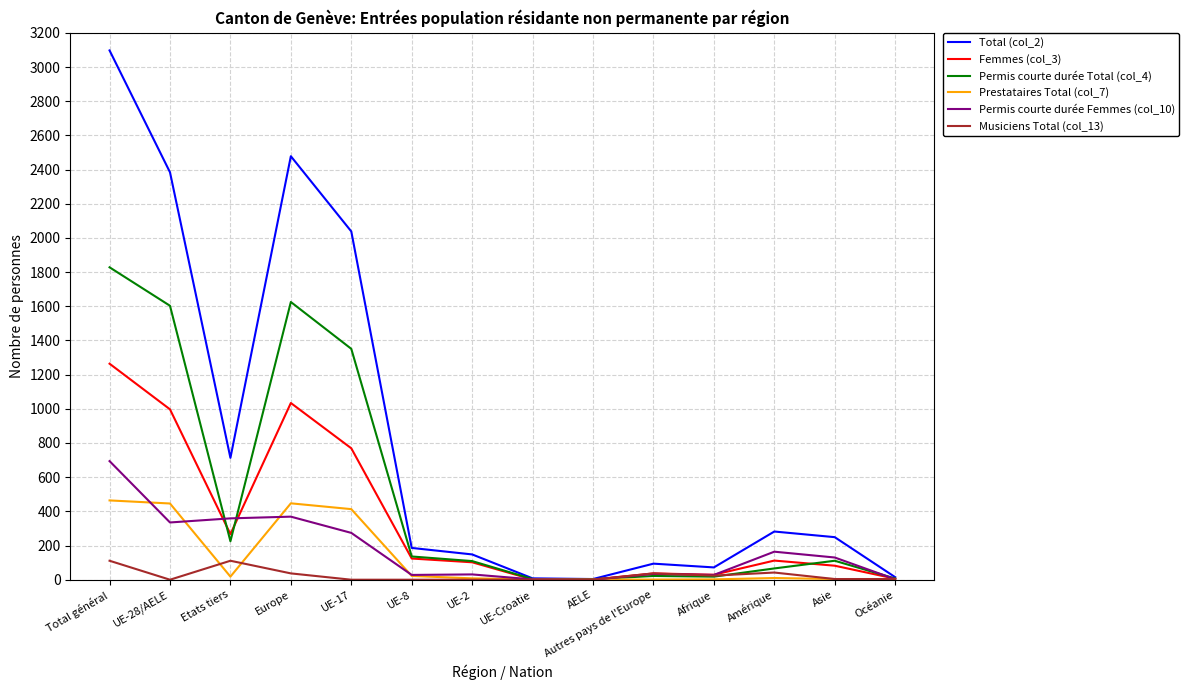

Rank the series by their maximum value, from lowest to highest.

Musiciens Total (col_13), Prestataires Total (col_7), Permis courte durée Femmes (col_10), Femmes (col_3), Permis courte durée Total (col_4), Total (col_2)